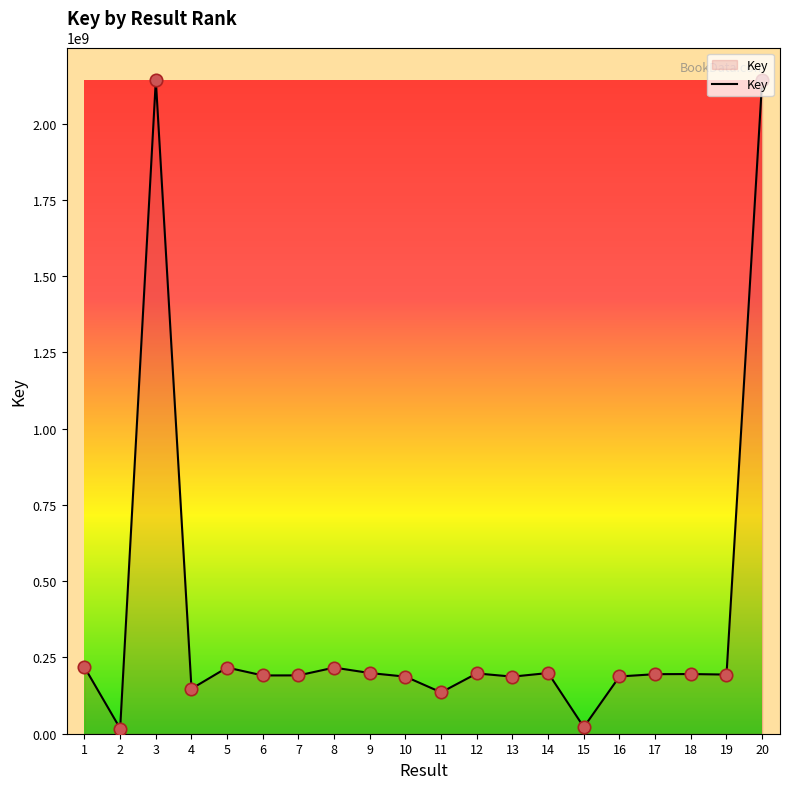

What is the ratio of the value at 15 to the value at 10?

0.1